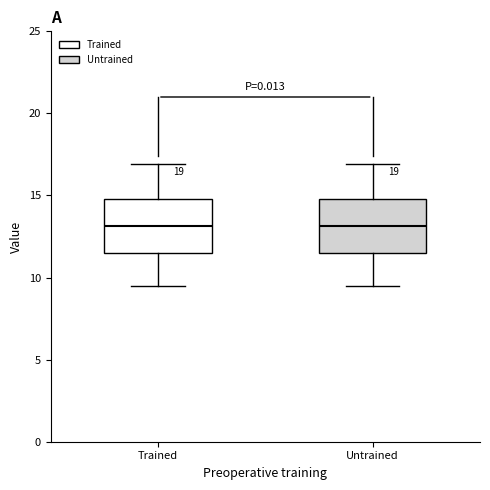

Reading left to right, read every box against the y-axis: the position of its median line, the range the box covers, and the ends of its whiskers. The values are not printed on the chart, so give them approximately, as read against the axis.

Trained: median 13.0, box 11.5 to 15.0, whiskers 9.5 to 17.0
Untrained: median 13.0, box 11.5 to 15.0, whiskers 9.5 to 17.0